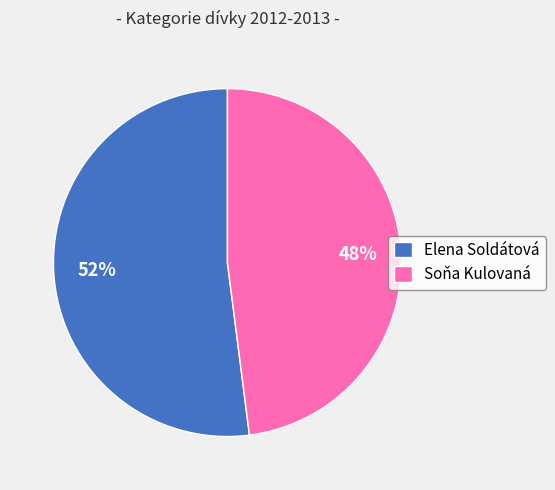

Which has a higher value, Elena Soldátová or Soňa Kulovaná?

Elena Soldátová